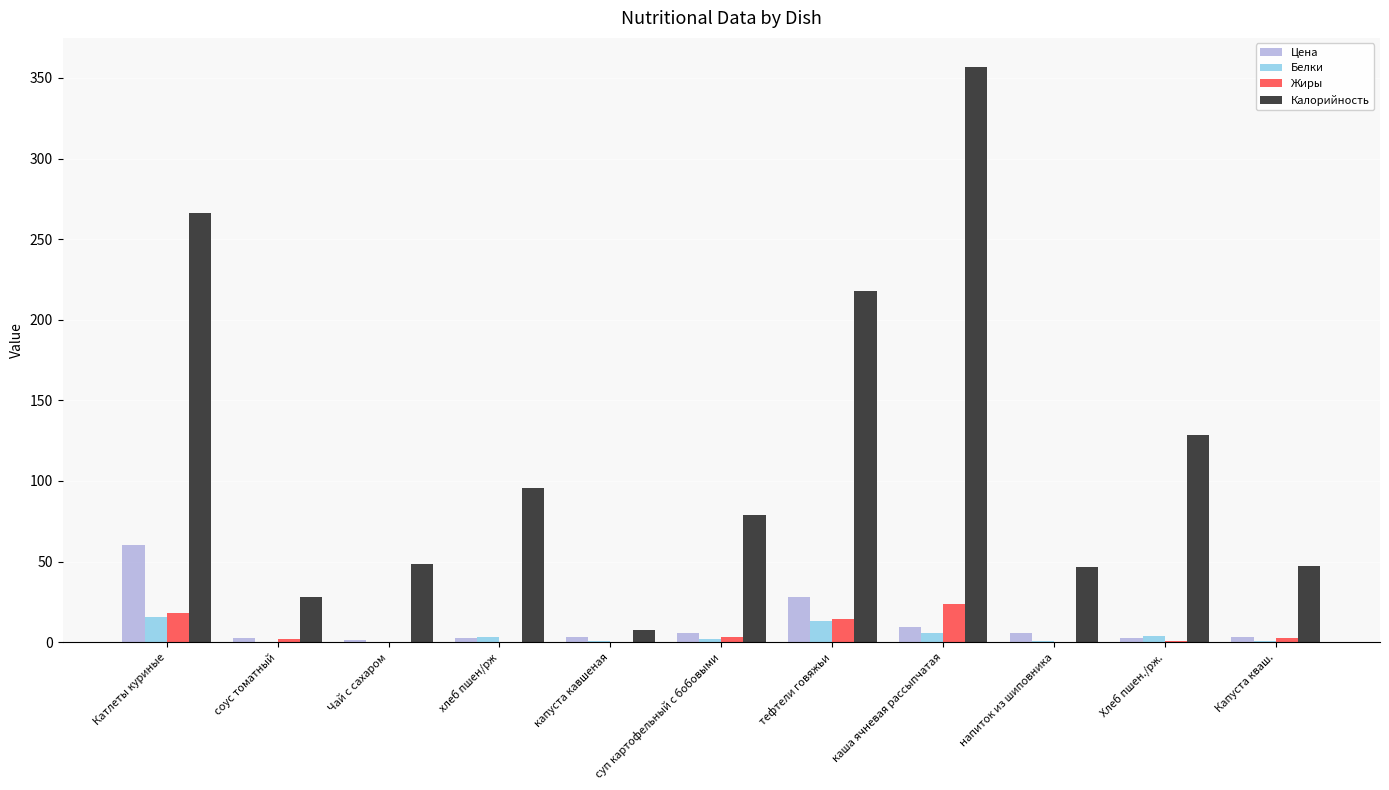

Between соус томатный and тефтели говяжьи, which series saw the biggest shift?

Калорийность